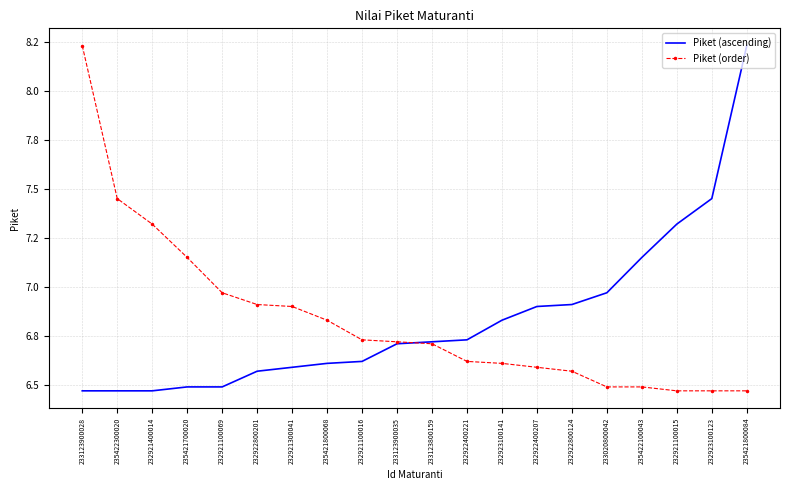

Reading left to right, transcribe all the data shown in this chart.

Piket (ascending): 233123900028=6.5	235422300020=6.5	232921400014=6.5	235421700020=6.5	232921100069=6.5	232922800201=6.6	232921300041=6.6	235421800068=6.6	232921100016=6.6	233123900035=6.7	233123800159=6.7	232922400221=6.7	232923100141=6.8	232922400207=6.9	232922800124=6.9	233020800042=7.0	235422100043=7.2	232921100015=7.3	232923100123=7.5	235421800084=8.2
Piket (order): 233123900028=8.2	235422300020=7.5	232921400014=7.3	235421700020=7.2	232921100069=7.0	232922800201=6.9	232921300041=6.9	235421800068=6.8	232921100016=6.7	233123900035=6.7	233123800159=6.7	232922400221=6.6	232923100141=6.6	232922400207=6.6	232922800124=6.6	233020800042=6.5	235422100043=6.5	232921100015=6.5	232923100123=6.5	235421800084=6.5